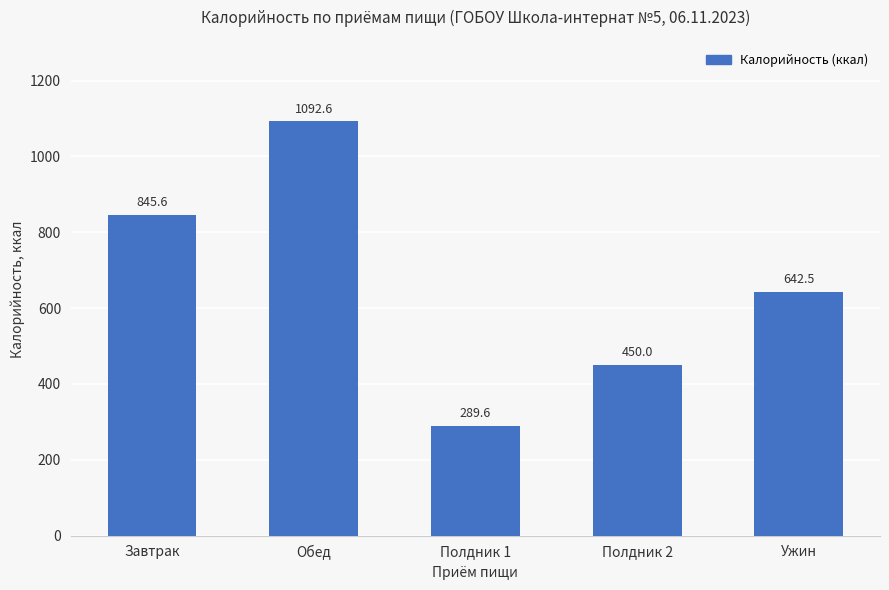

Reading left to right, extract all data points from this chart.

Завтрак=845.6	Обед=1092.6	Полдник 1=289.6	Полдник 2=450.0	Ужин=642.5